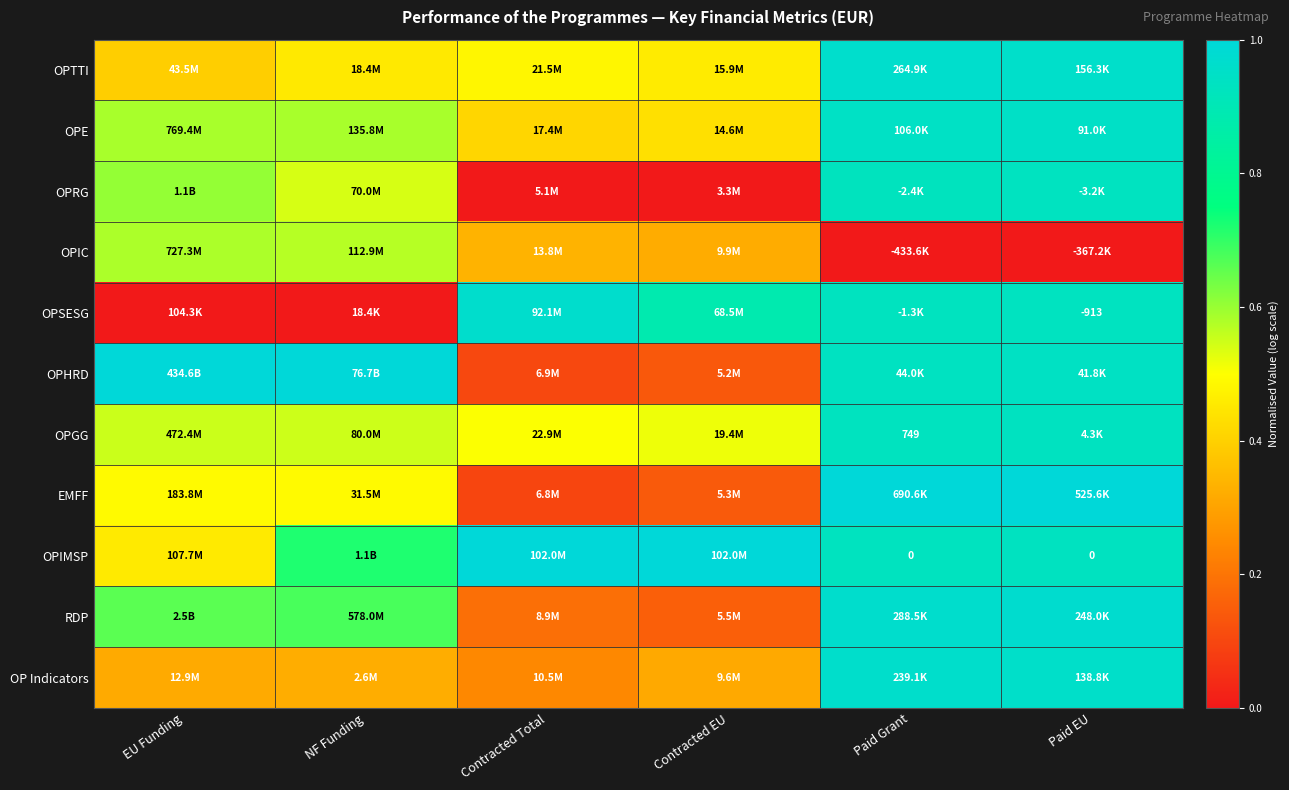

Is it true that OPHRD equals 0.9 at Paid Grant?

True